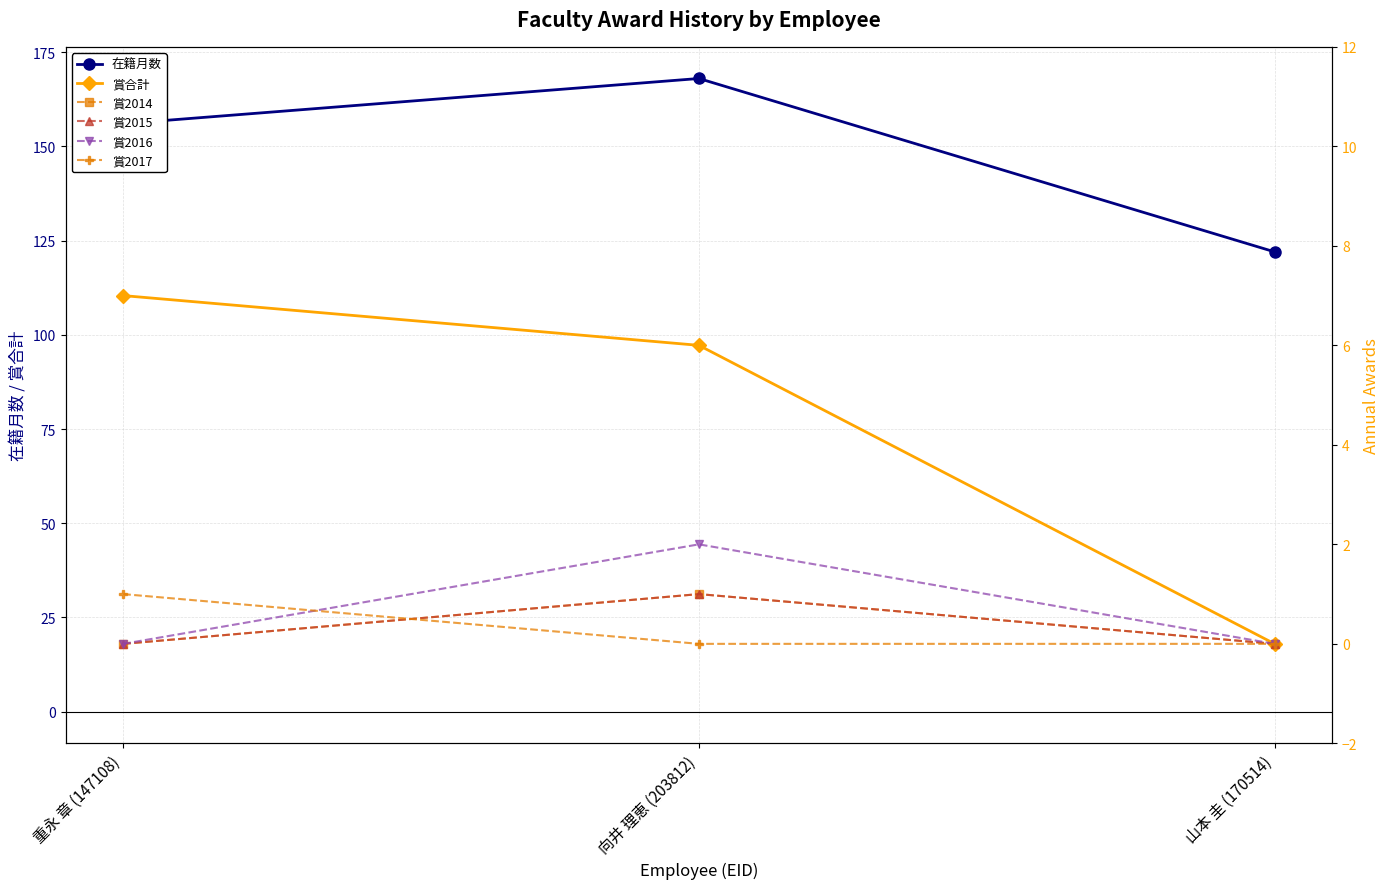

What is the average value of the 賞合計 series?

4